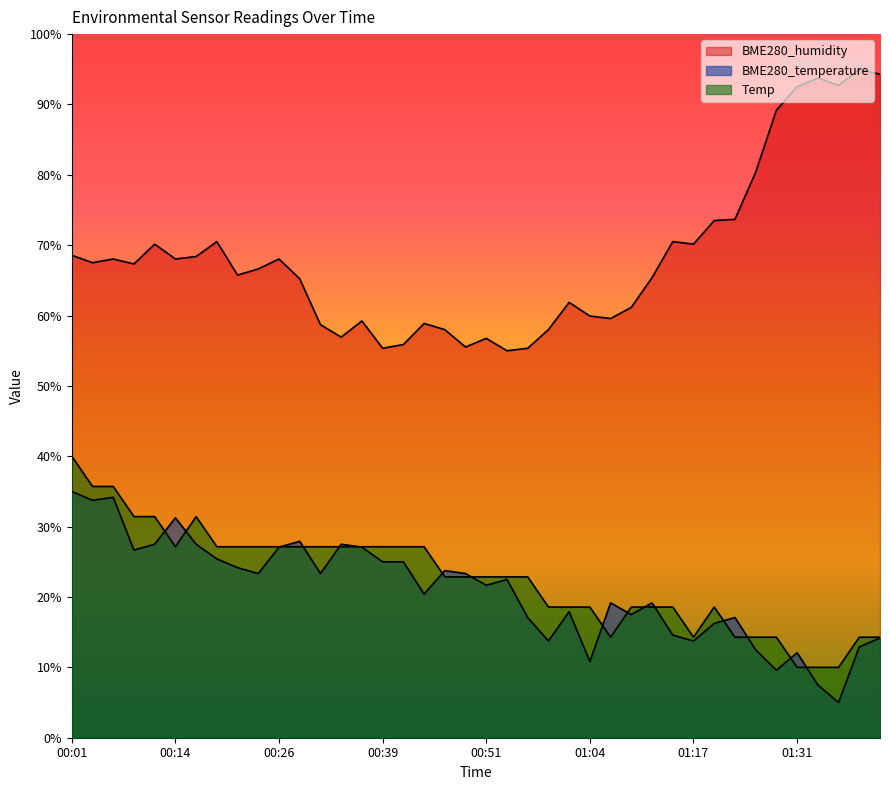

How many lines are shown in the chart?

3